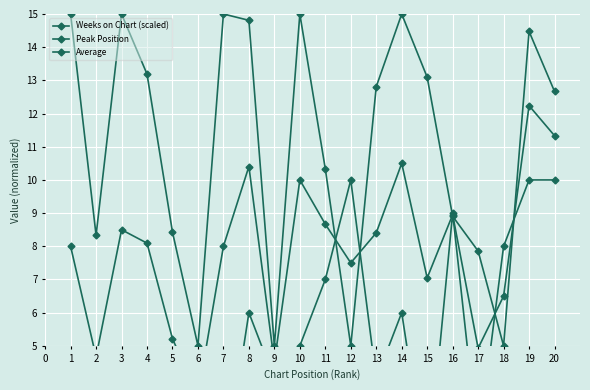

List the series in order of their overall mean, lowest first.

Peak Position, Average, Weeks on Chart (scaled)